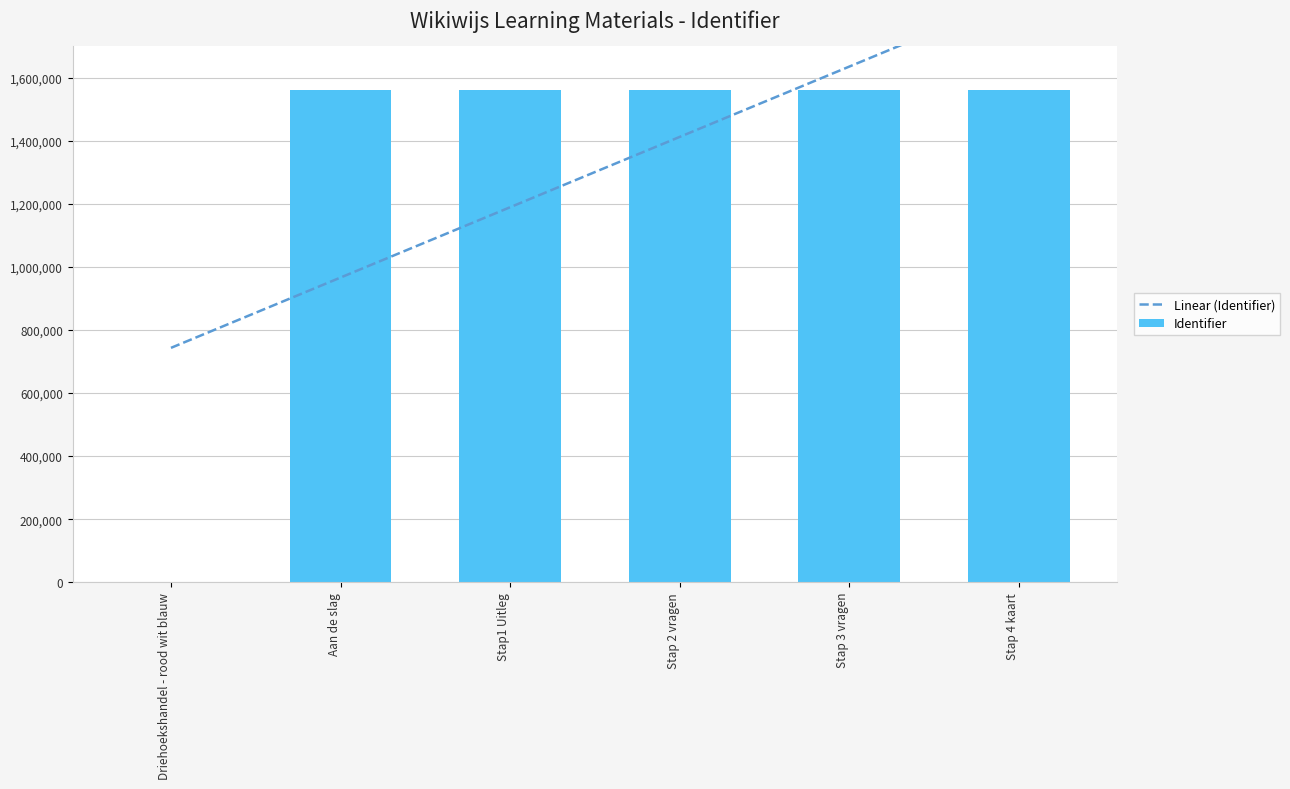

Reading left to right, list all the values displayed in this chart.

Driehoekshandel - rood wit blauw=0	Aan de slag=1560746	Stap1 Uitleg=1560747	Stap 2 vragen=1560749	Stap 3 vragen=1560751	Stap 4 kaart=1560753